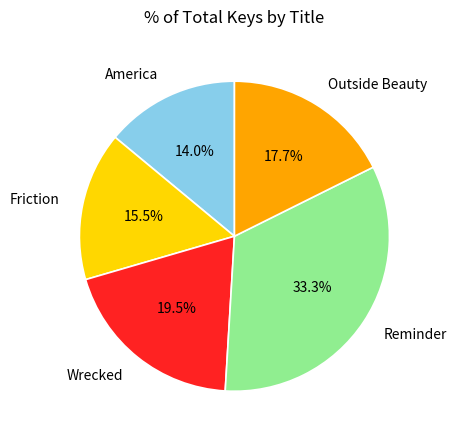

Is Reminder the majority of the pie?

No